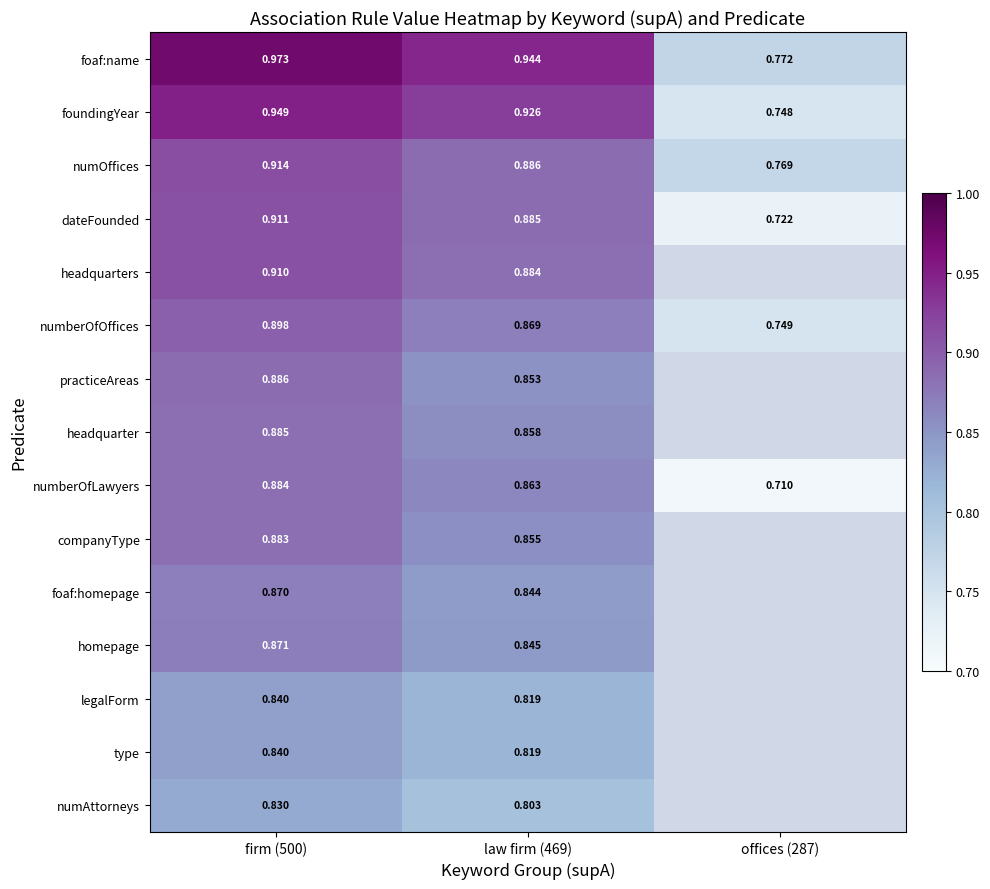

Is the value of headquarter at firm (500) greater than the value of practiceAreas at law firm (469)?

Yes